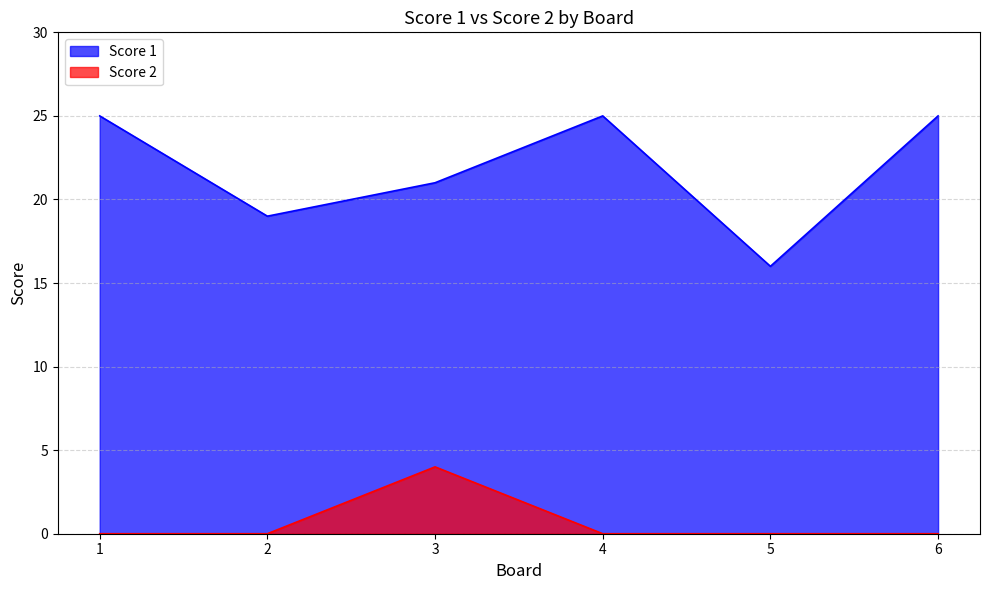

How many lines are shown in the chart?

2